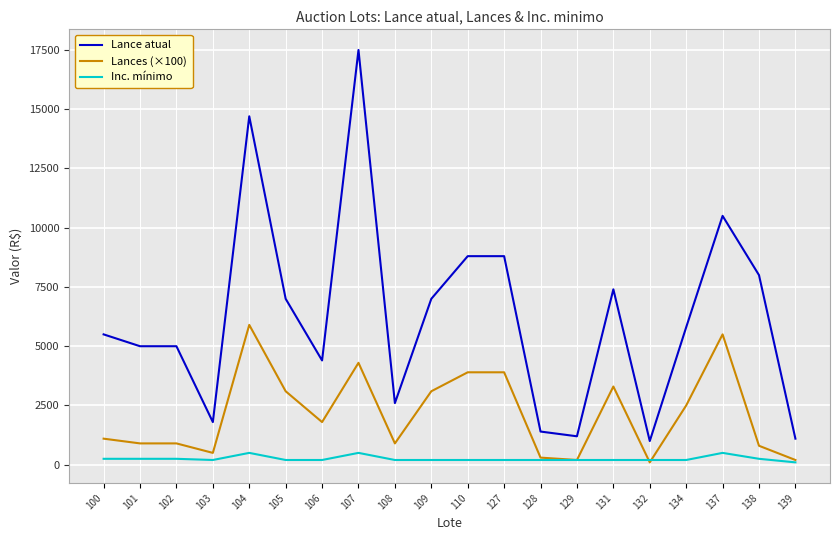

The value of Lances (×100) at 106 is 1800. True or false?

True